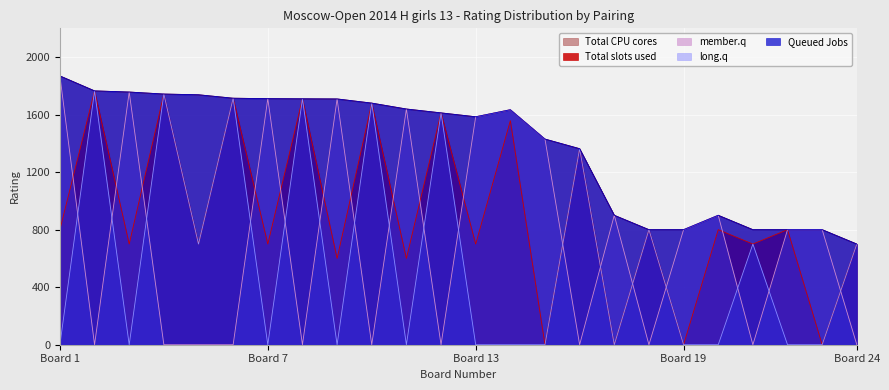

The value of Queued Jobs at 3 is 2971. True or false?

False